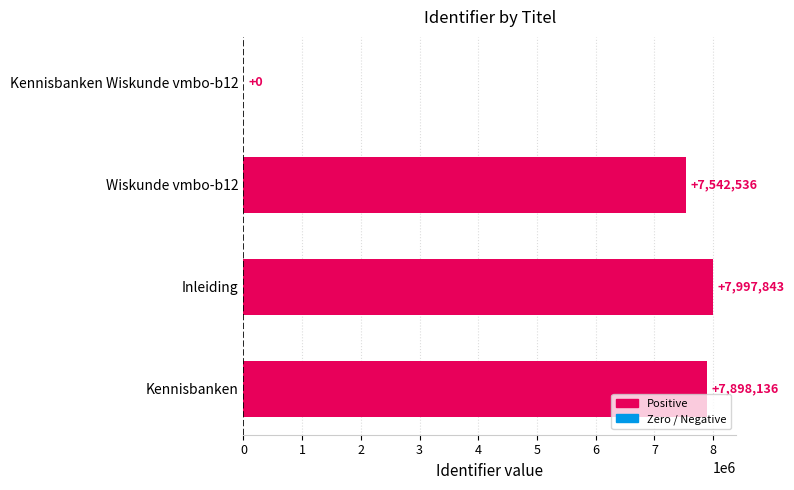

What is the sum of all values?

23438515